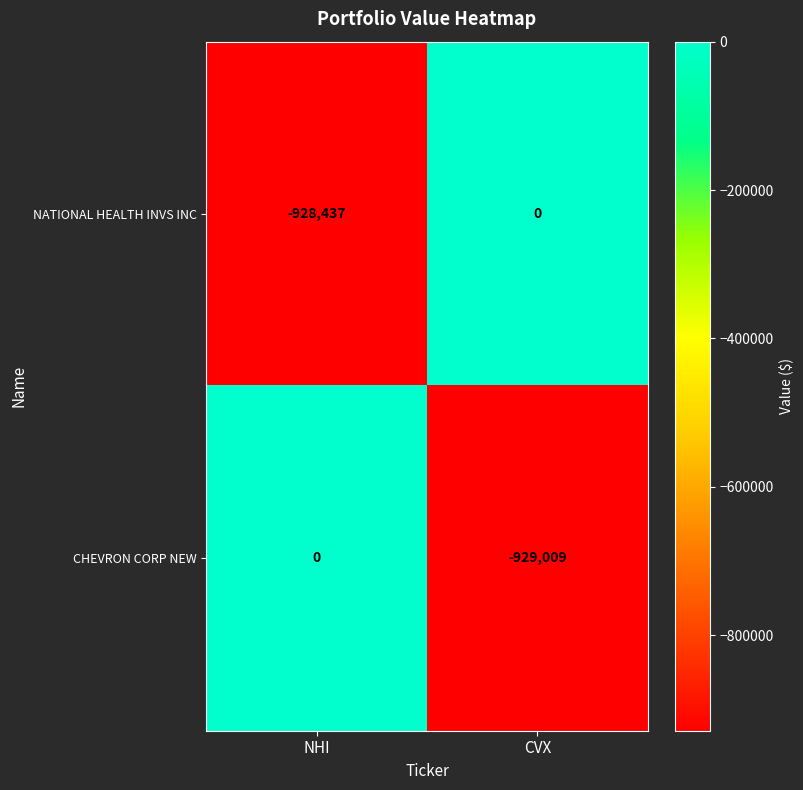

How many distinct data groups are displayed?

2